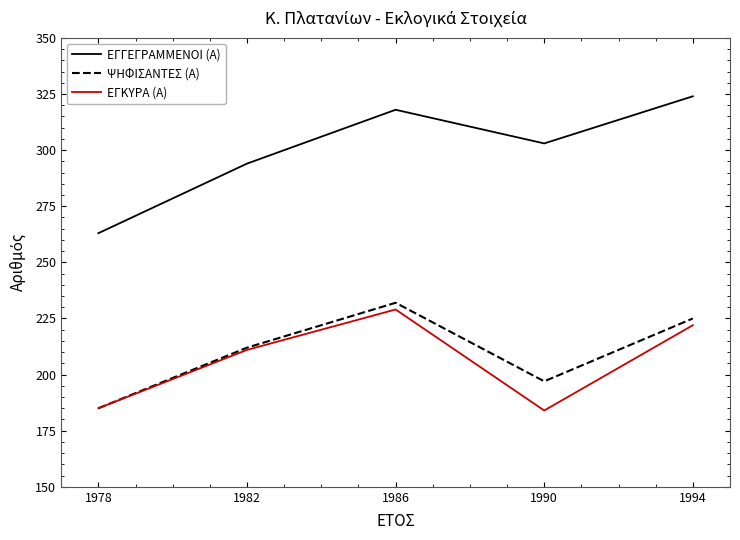

The value of ΕΓΓΕΓΡΑΜΜΕΝΟΙ (Α) at 1982 is 294. True or false?

True